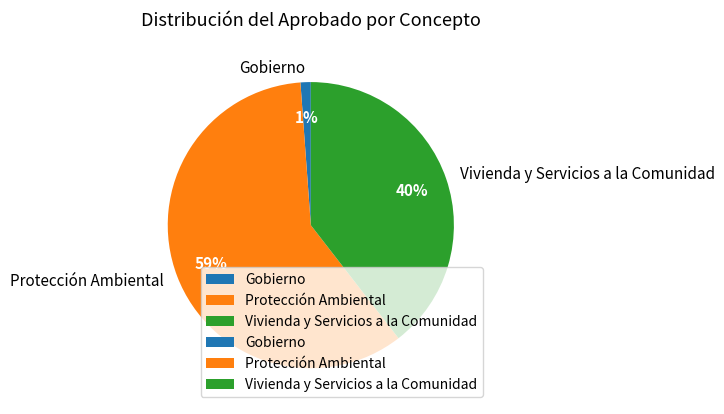

To the nearest percent, what percentage of the pie is Gobierno?

1%